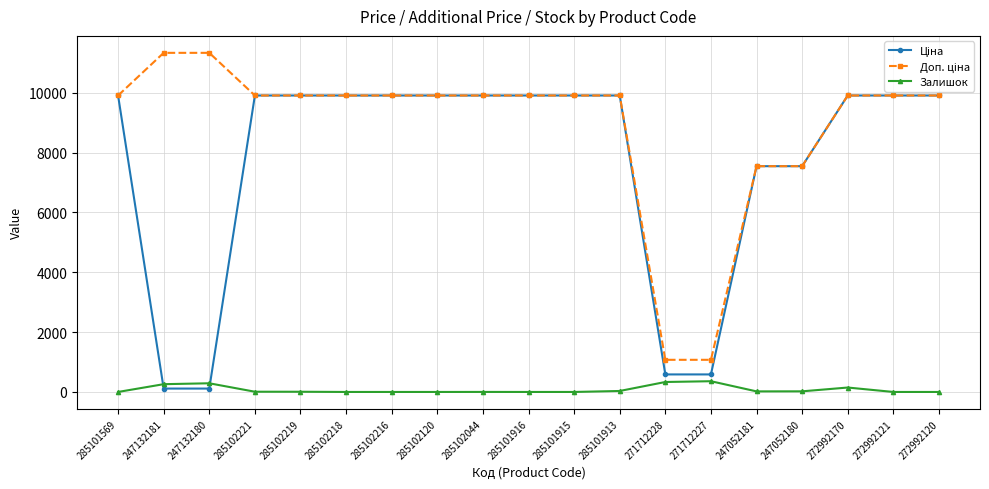

What is the greatest value displayed?

11334.0